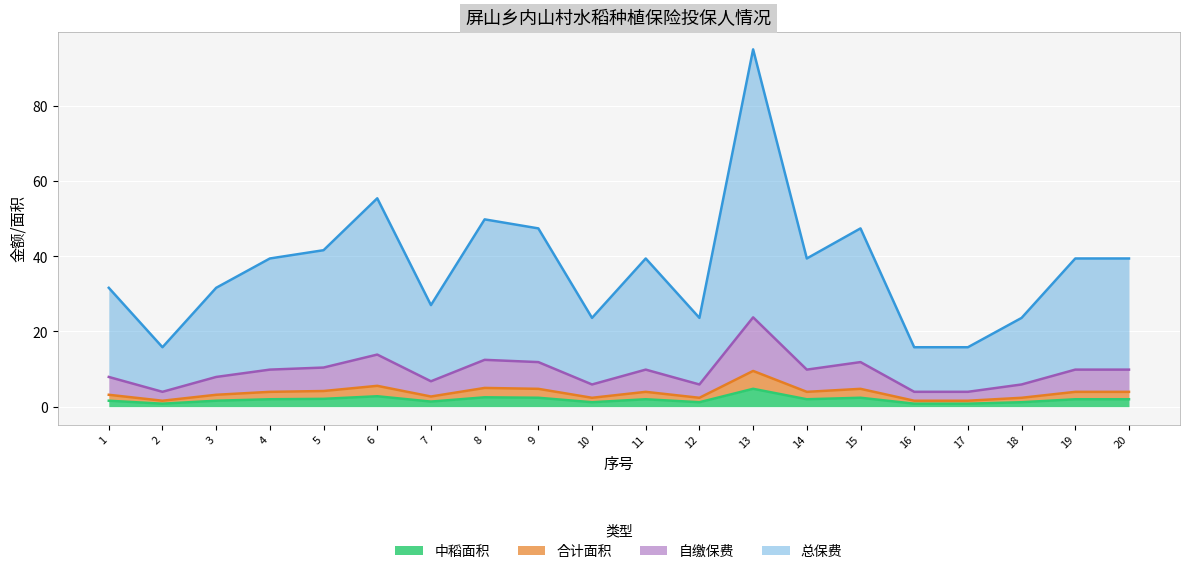

The 总保费 series shows 64.8 at 9. True or false?

False